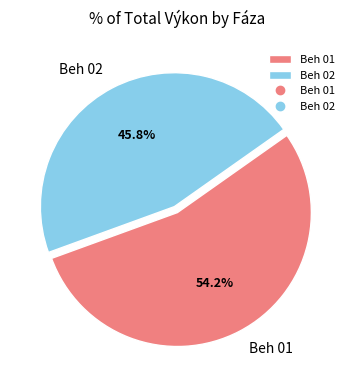

What is the ratio of the value at Beh 02 to the value at Beh 01?

0.8